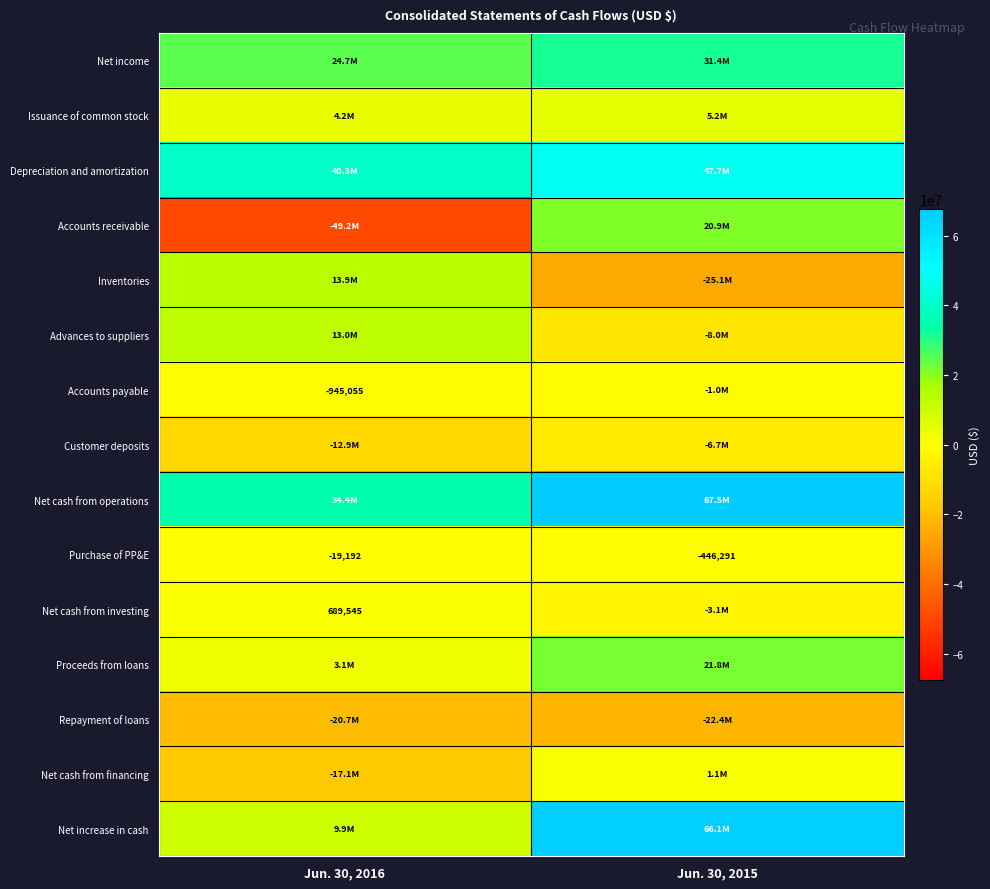

What is the total value across all series at Jun. 30, 2016?

43322247